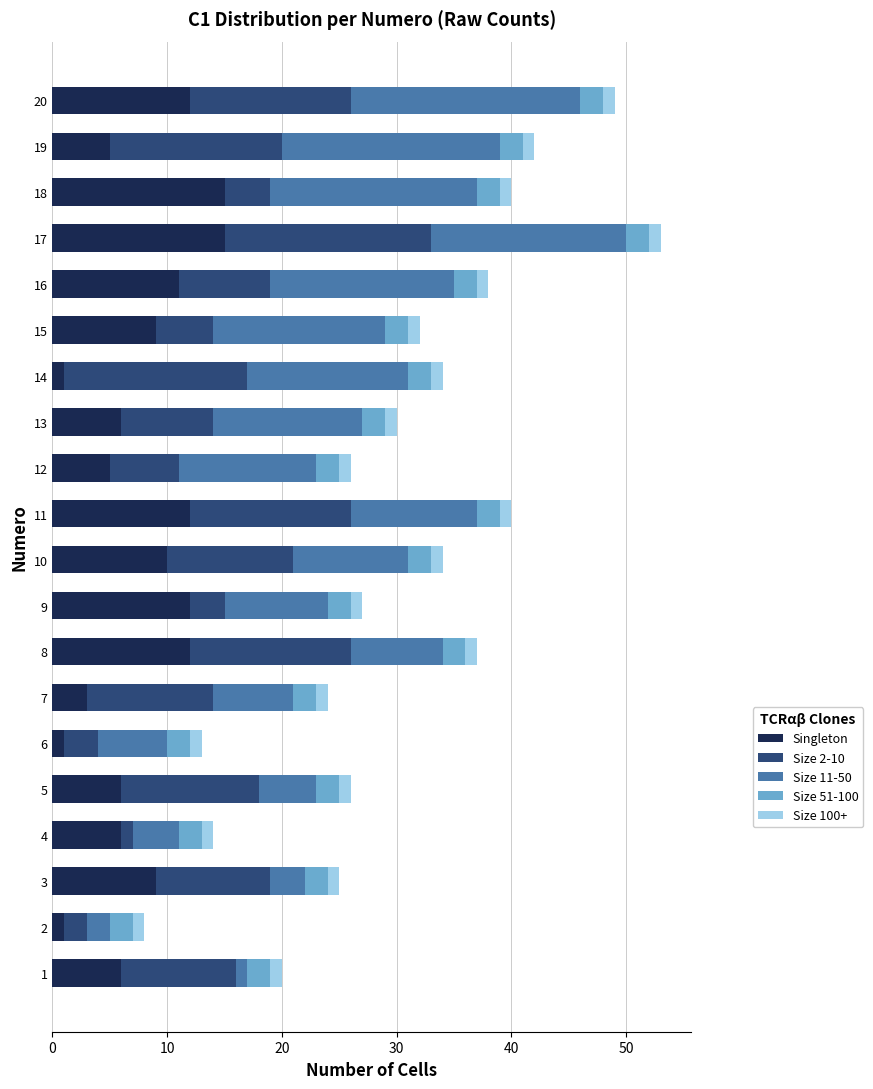

What are all the series names shown in the legend?

Singleton, Size 2-10, Size 11-50, Size 51-100, Size 100+